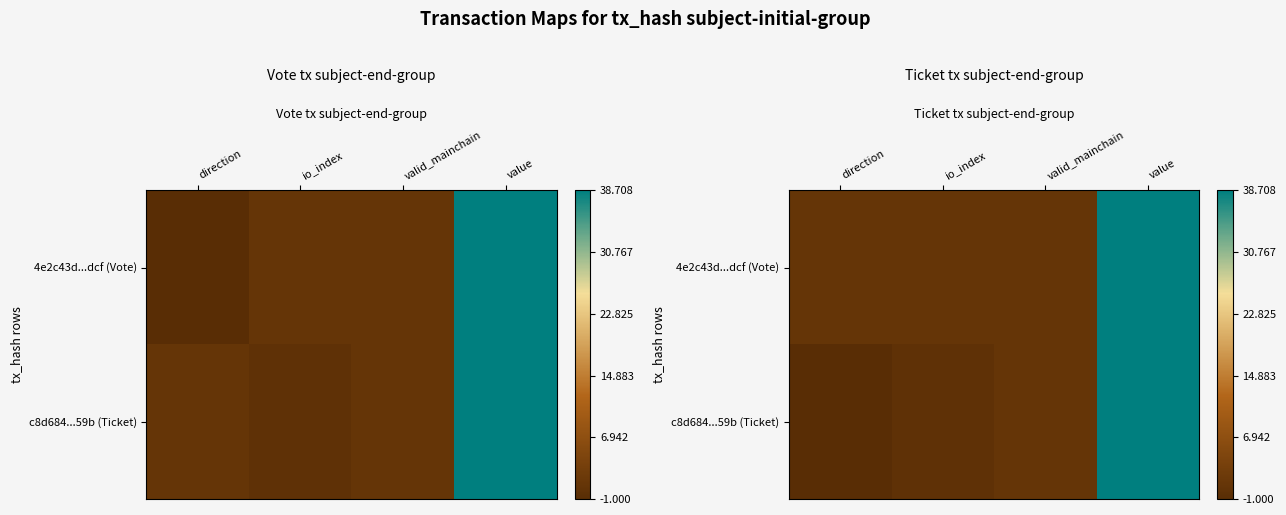

True or false: c8d684...59b (Ticket) has a value of 0.1 at valid_mainchain.

True